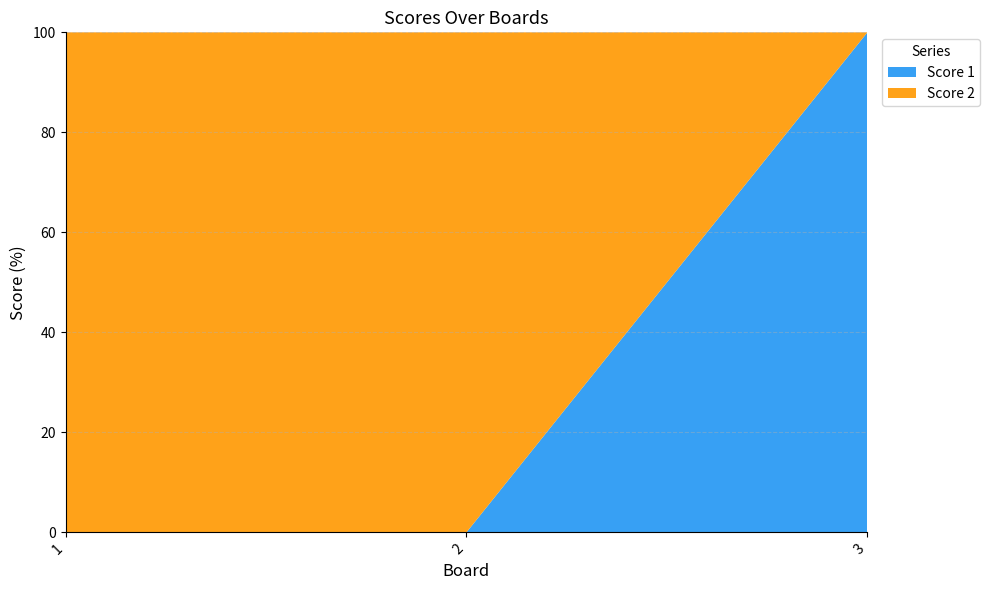

Reading left to right, transcribe all the data shown in this chart.

Score 1: 1=0	2=0	3=10
Score 2: 1=22	2=9	3=0